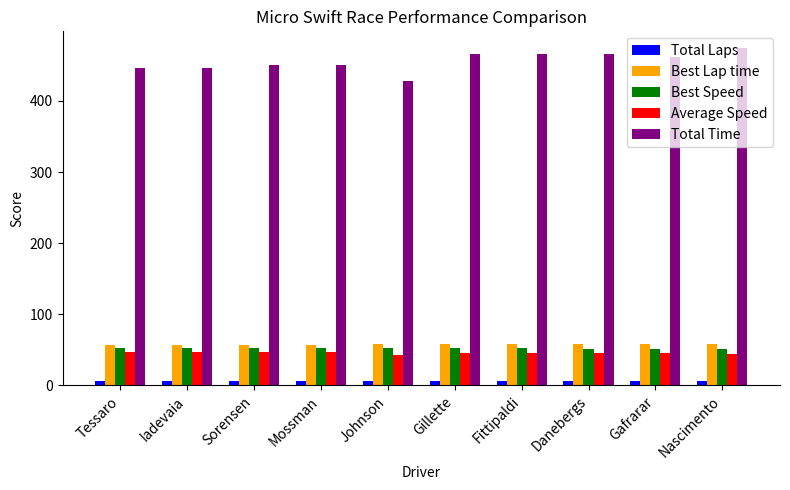

What is the difference between the Best Speed values at Johnson and Danebergs?

0.6